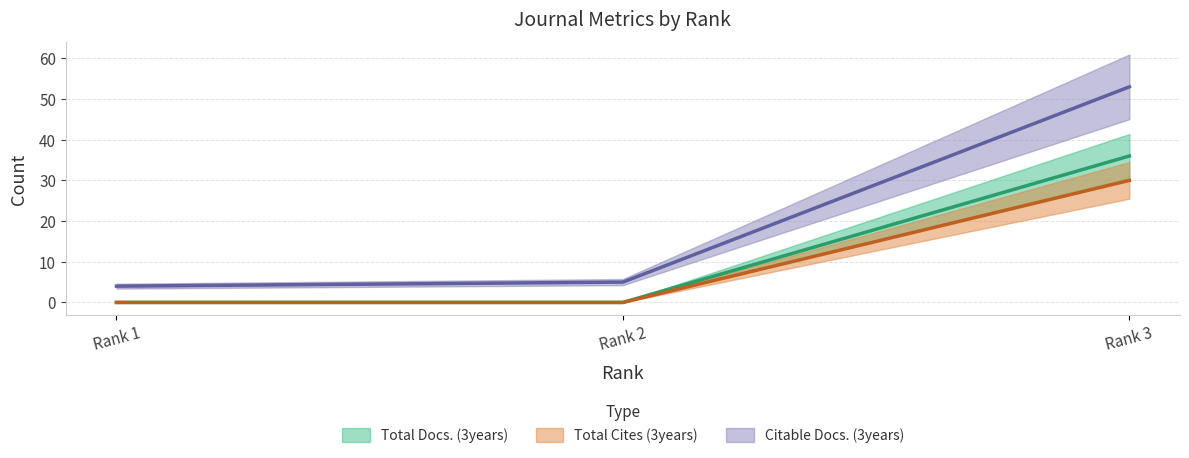

The value of Citable Docs. (3years) at Rank 2 is 5. True or false?

True